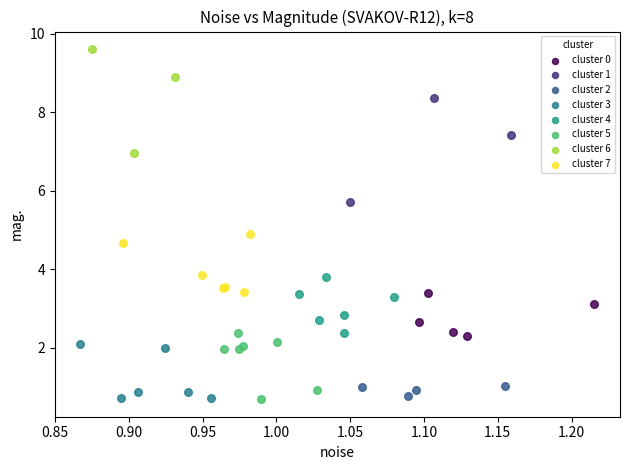

What are all the series names shown in the legend?

cluster 0, cluster 1, cluster 2, cluster 3, cluster 4, cluster 5, cluster 6, cluster 7